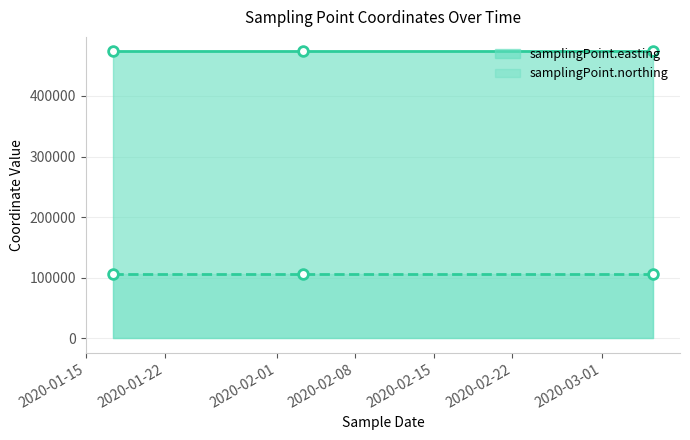

How many lines are shown in the chart?

2